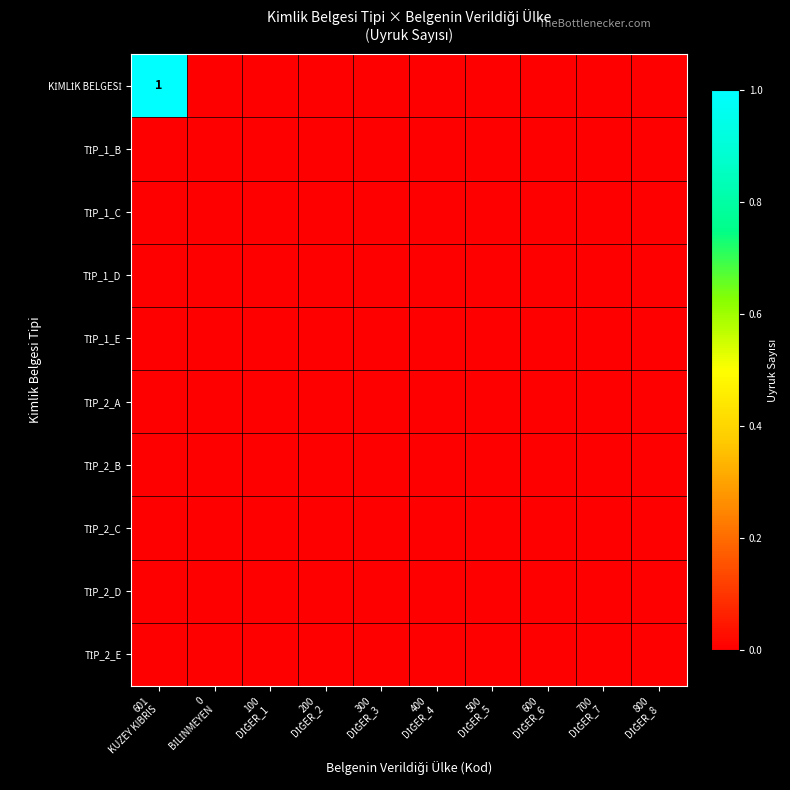

At which category does the chart reach its minimum across all series?

0
BİLİNMEYEN